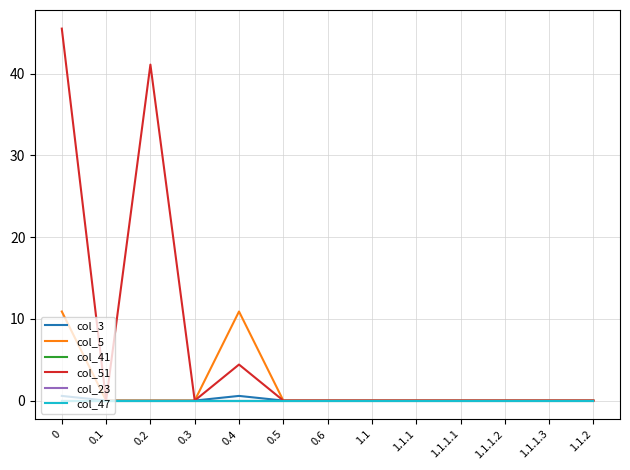

Does the chart have visible grid lines?

Yes